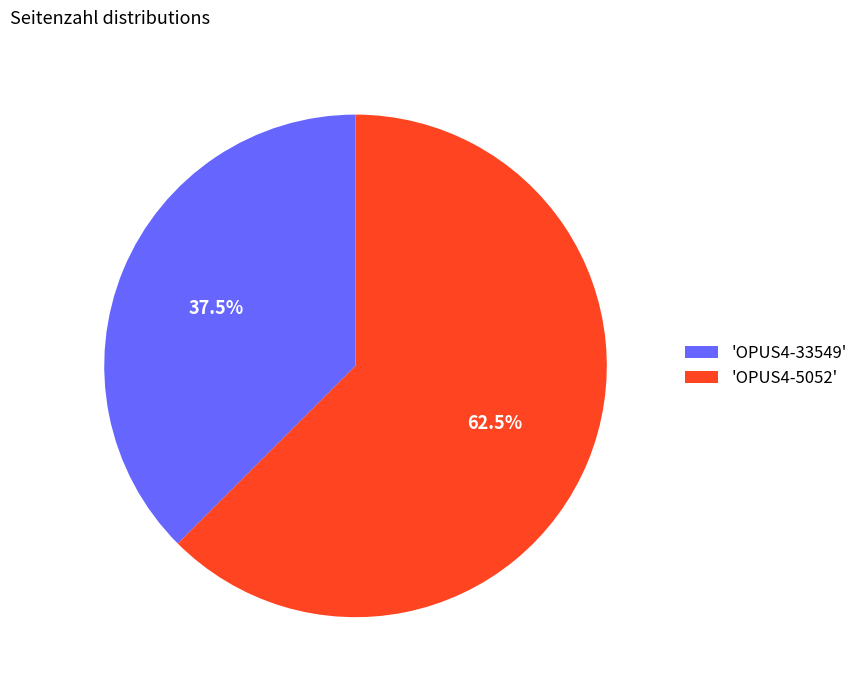

Combined, what portion of the pie is 'OPUS4-5052' and 'OPUS4-33549'?

100.0%